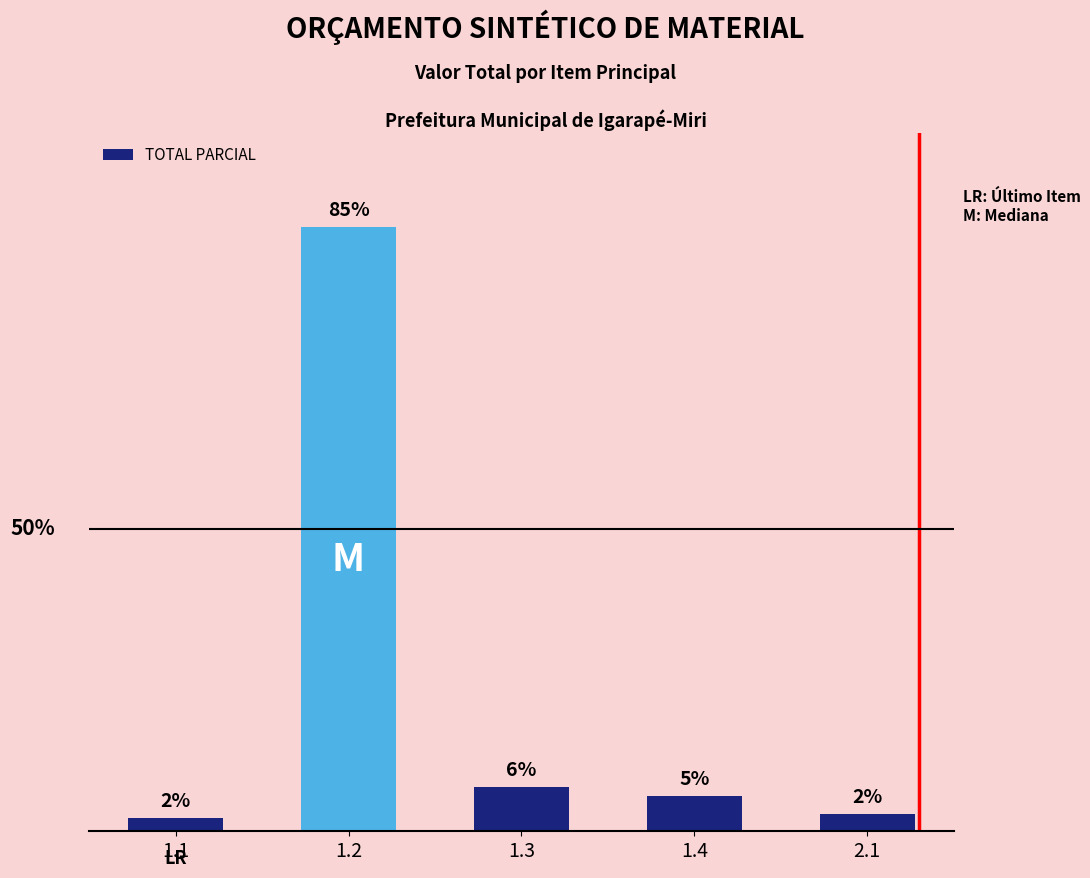

Are the bars grouped side by side (vs. stacked)?

No